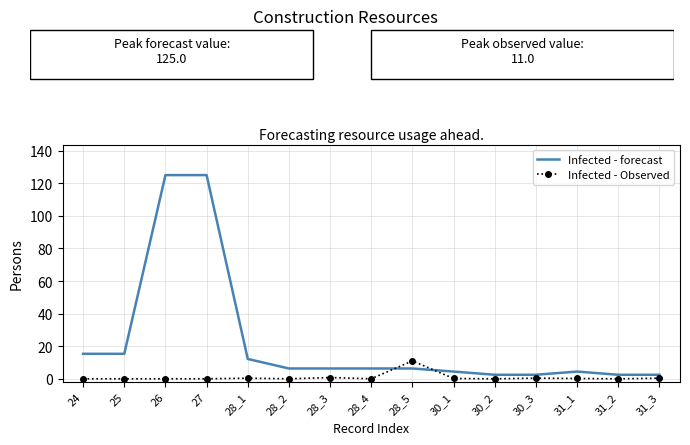

What are all the series names shown in the legend?

Infected - forecast, Infected - Observed